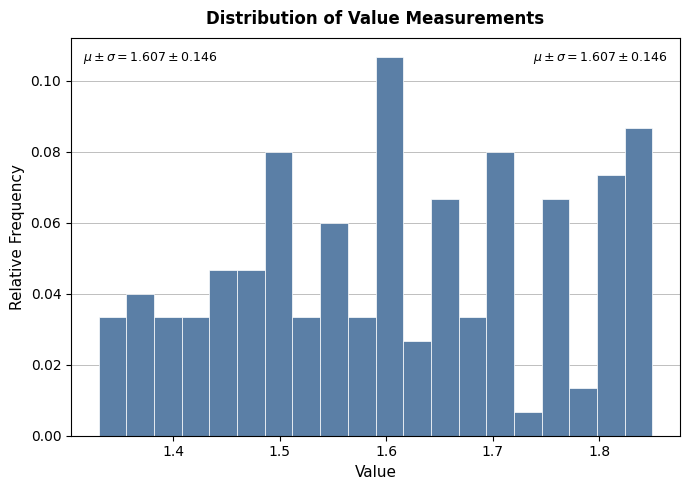

Read against the x-axis, roughly where is the centre of the tallest bar?

1.60